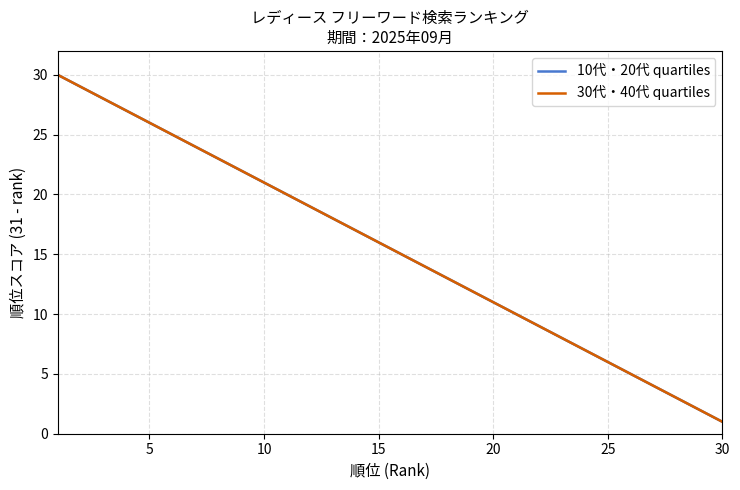

How many data points in 10代・20代 quartiles are above 16?

14